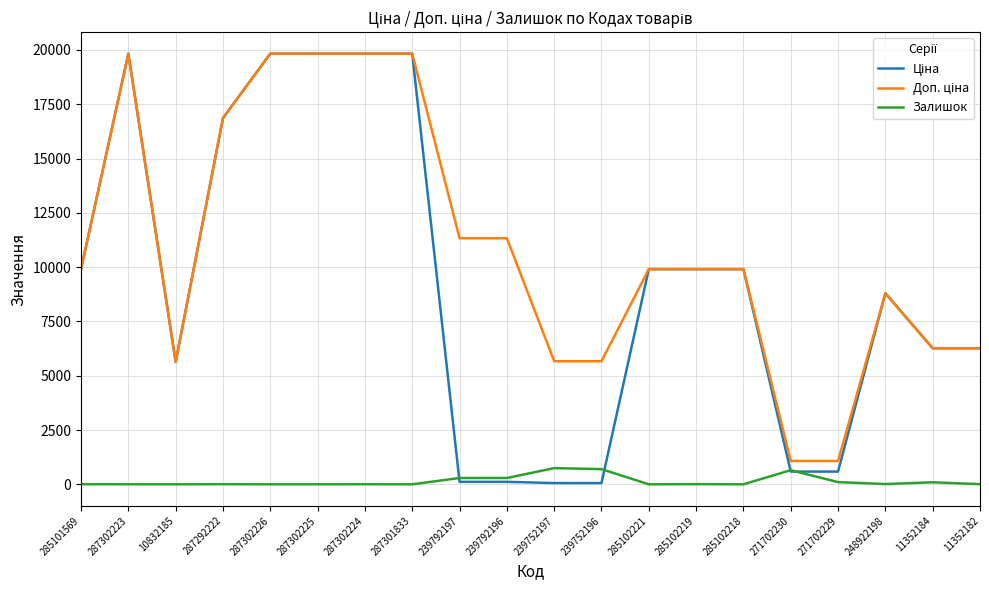

True or false: Залишок has more than 1 interior local peaks.

True